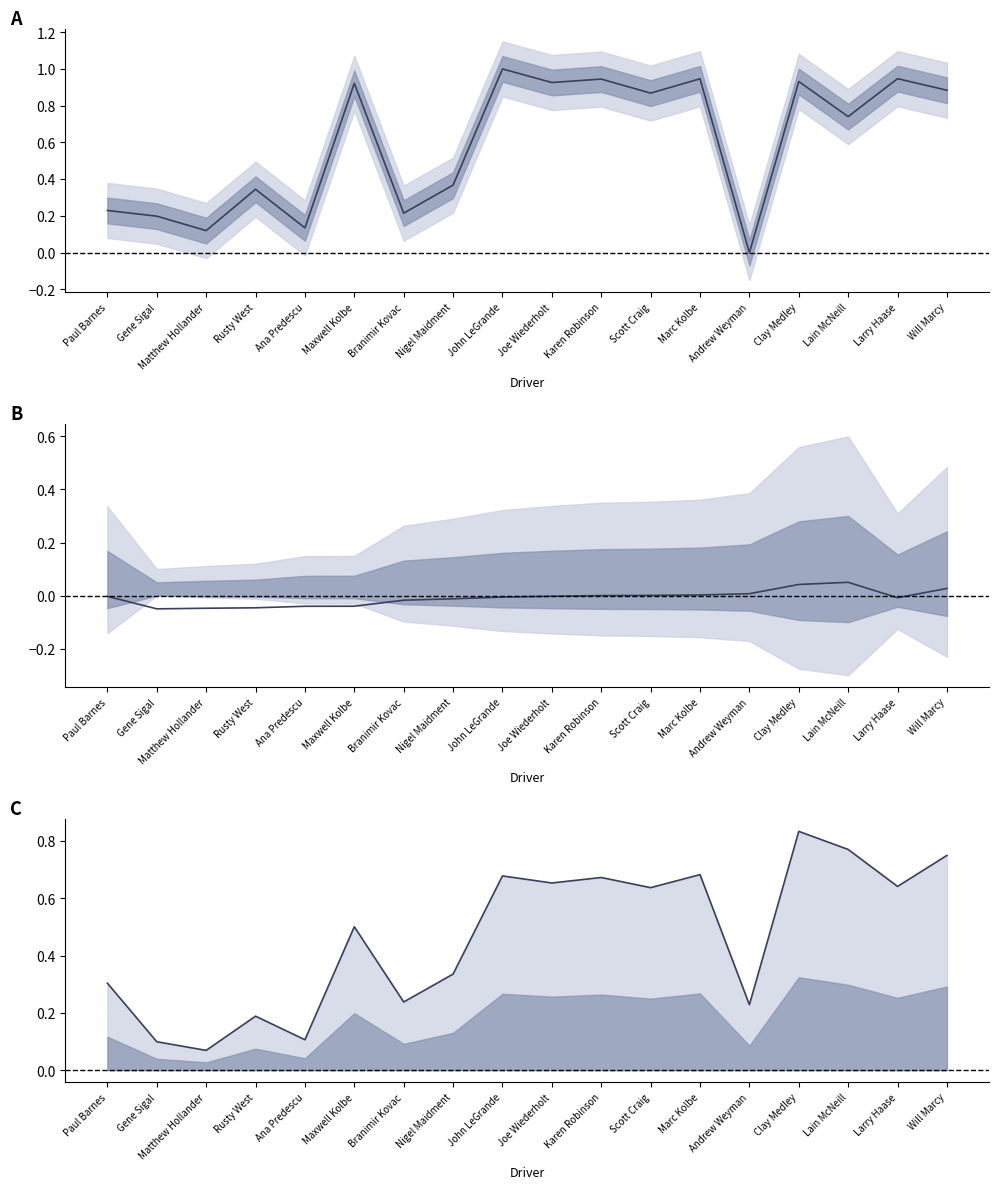

True or false: Total Time (norm) has a value of 0.0 at Andrew Weyman.

True